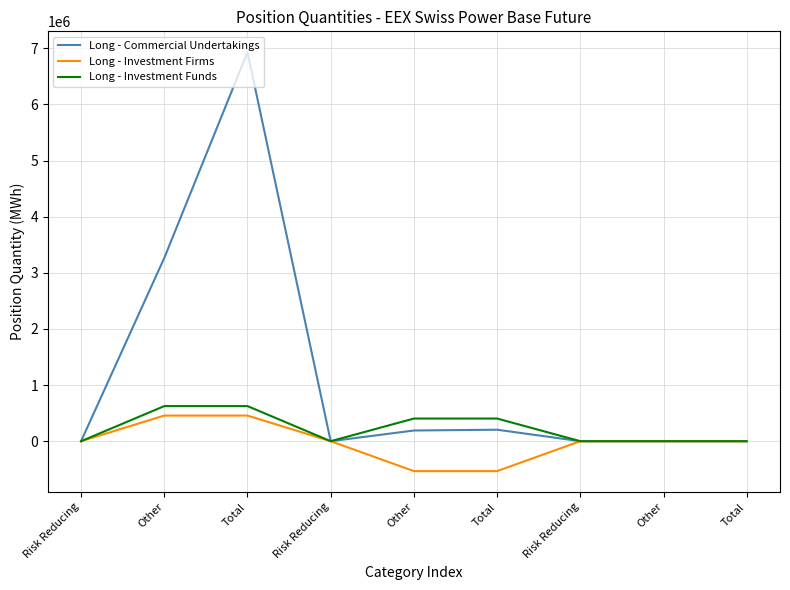

How many lines are shown in the chart?

3